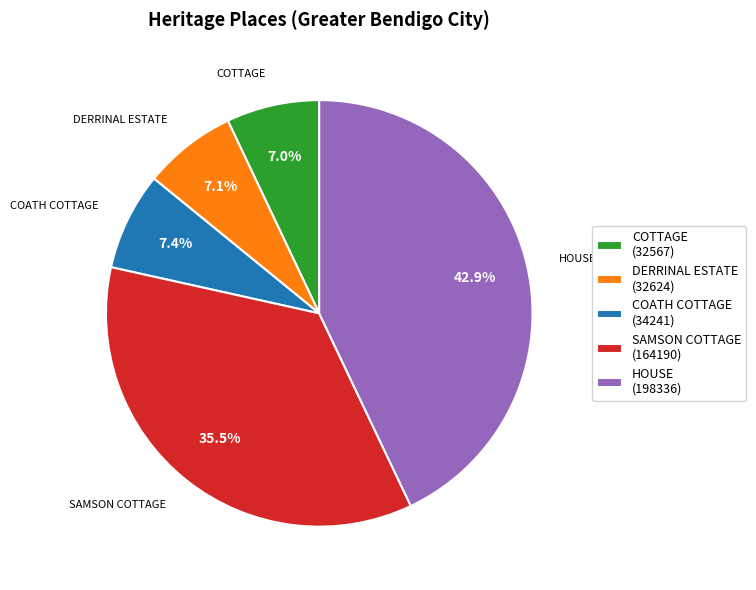

Does DERRINAL ESTATE account for over 50% of the chart?

No